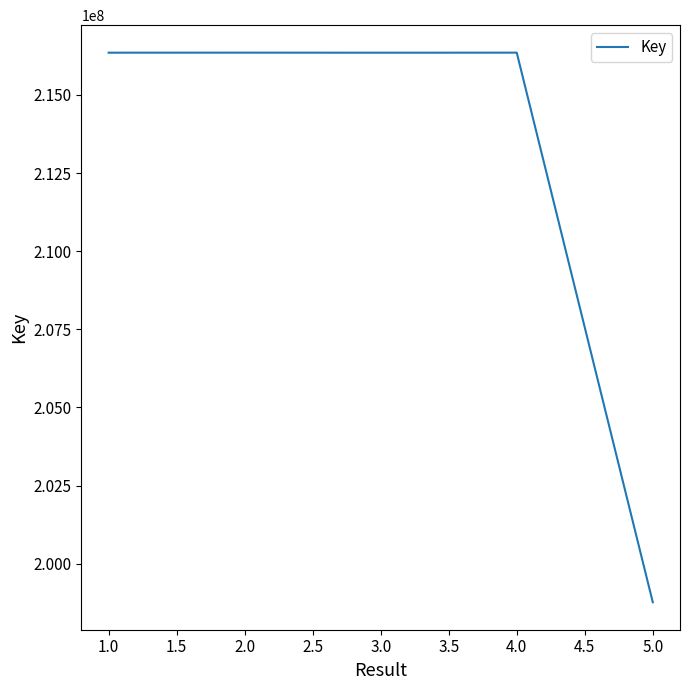

The chart shows a value of 97506696 at 2.0. True or false?

False